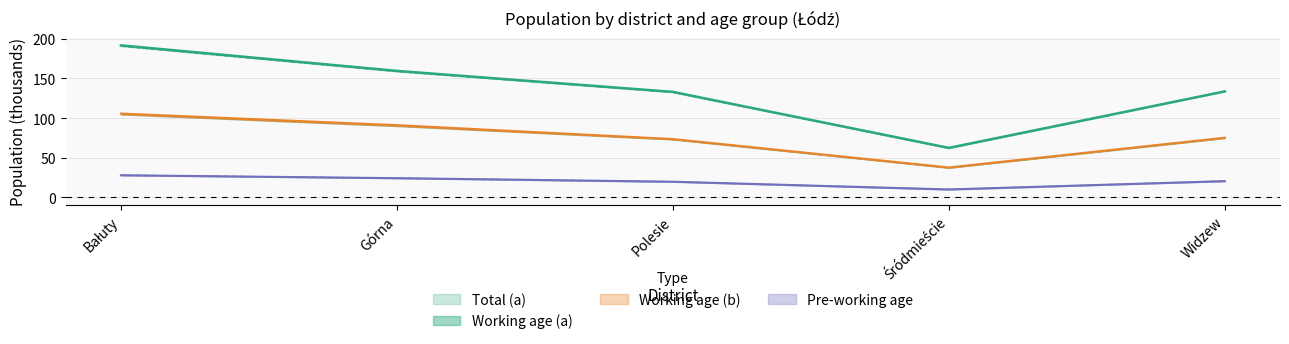

The value of Working age (b) at Górna is 32.9. True or false?

False